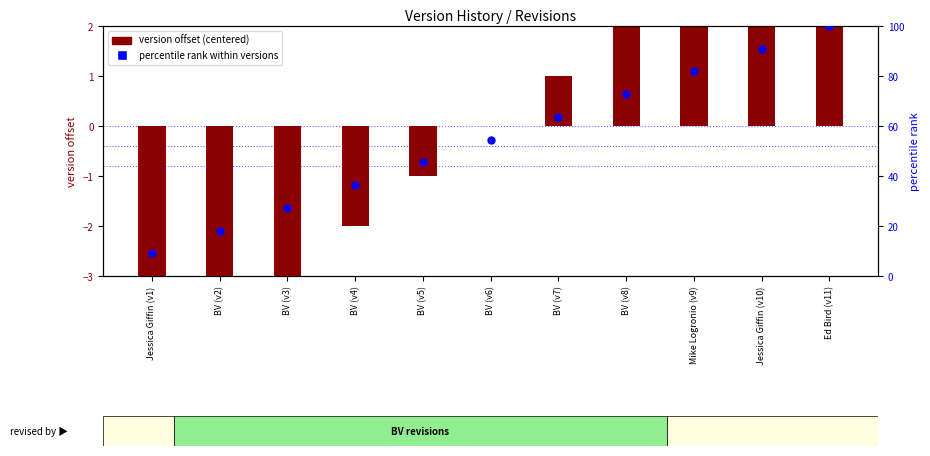

Which series has the largest total across all categories?

Percentile rank within versions